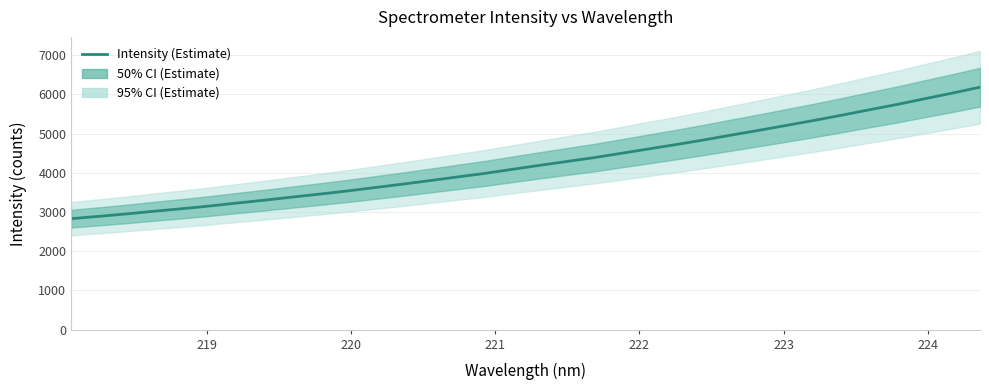

Reading left to right, transcribe all the data shown in this chart.

2830.0	2890.1	2951.3	3019.8	3083.2	3151.9	3228.3	3301.5	3380.1	3455.9	3536.4	3622.3	3709.3	3800.6	3893.3	3984.5	4088.4	4190.9	4291.0	4389.4	4501.9	4614.0	4725.9	4843.6	4967.5	5088.7	5214.0	5340.8	5473.5	5611.2	5746.2	5891.1	6034.1	6184.0